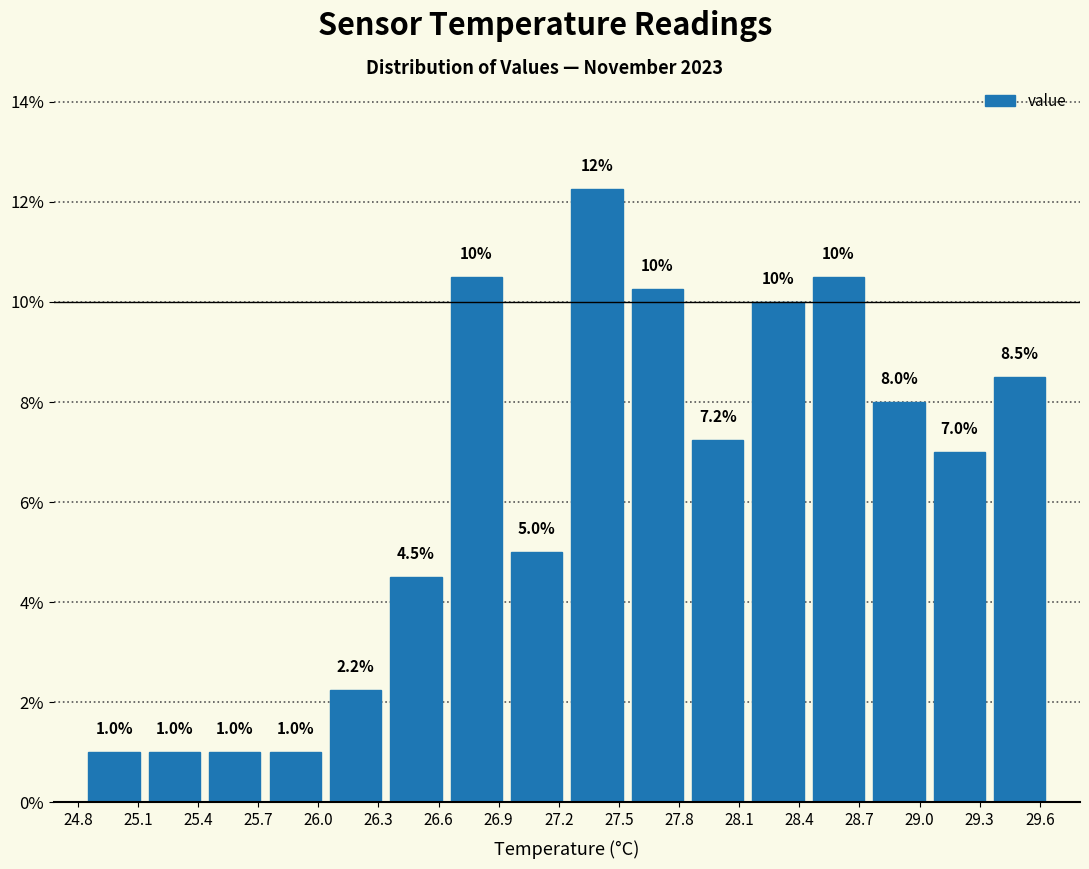

Over which range of the x-axis is the bar tallest?

27.25 to 27.55